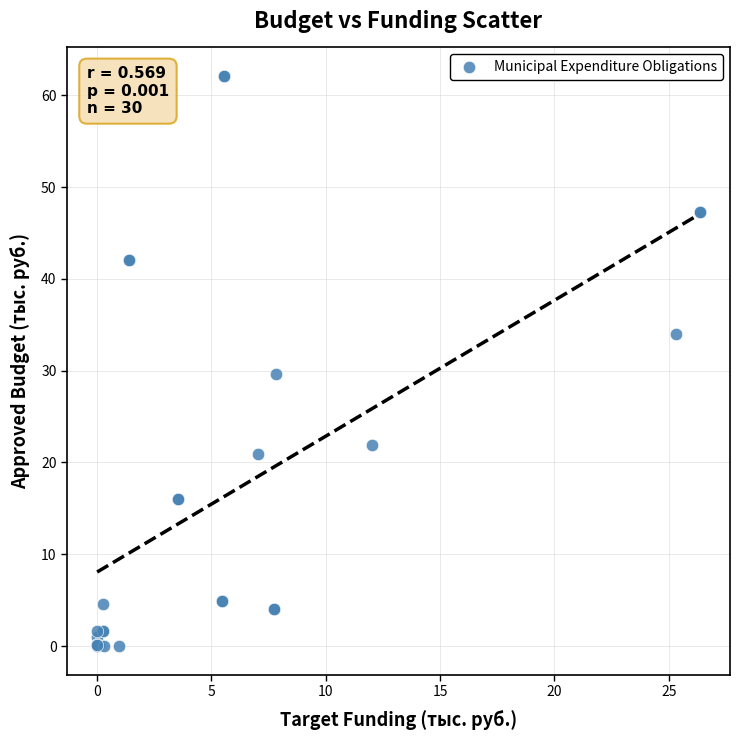

What Y value in the scatter plot is closest to 31?

29.7